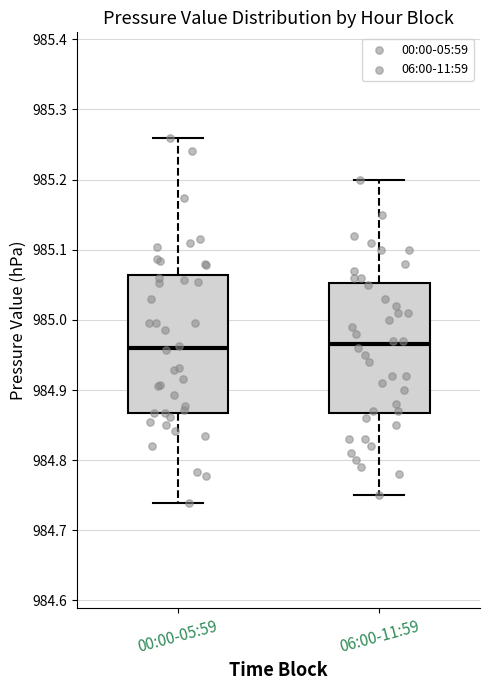

Comparing the boxes themselves (not the whiskers), which one is the tallest?

00:00-05:59